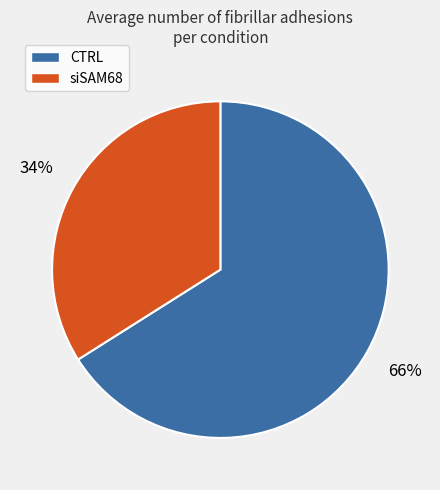

Is there any slice that represents more than half of the pie?

Yes